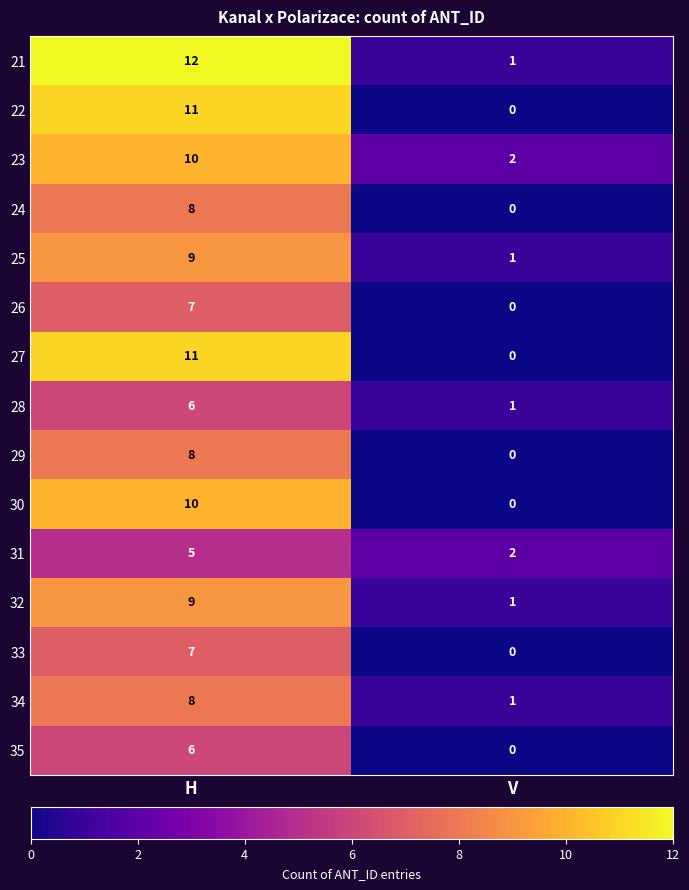

Is it true that 33 equals 0 at V?

True